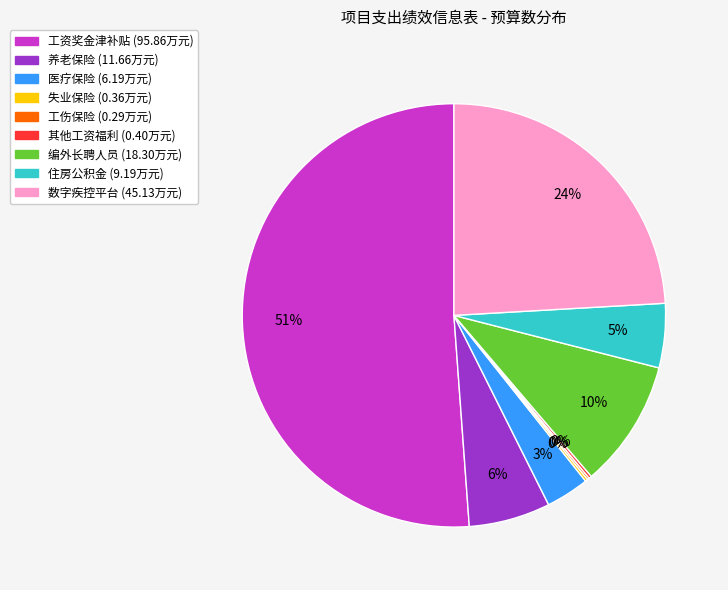

To the nearest percent, what is the average slice percentage?

11%